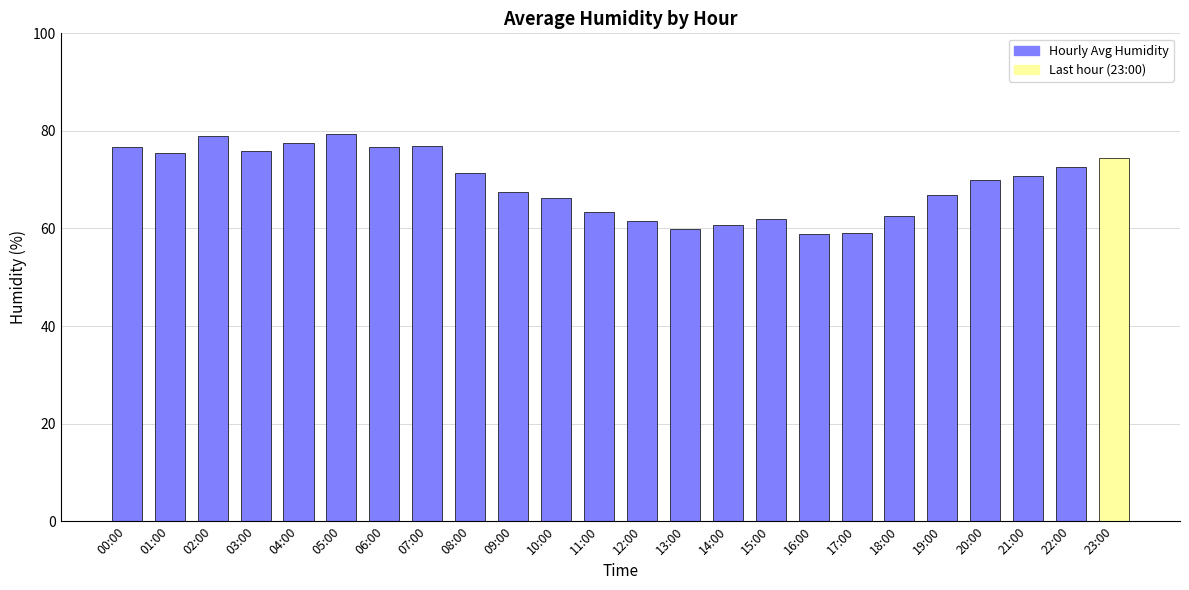

Count the number of categories in the chart.

24